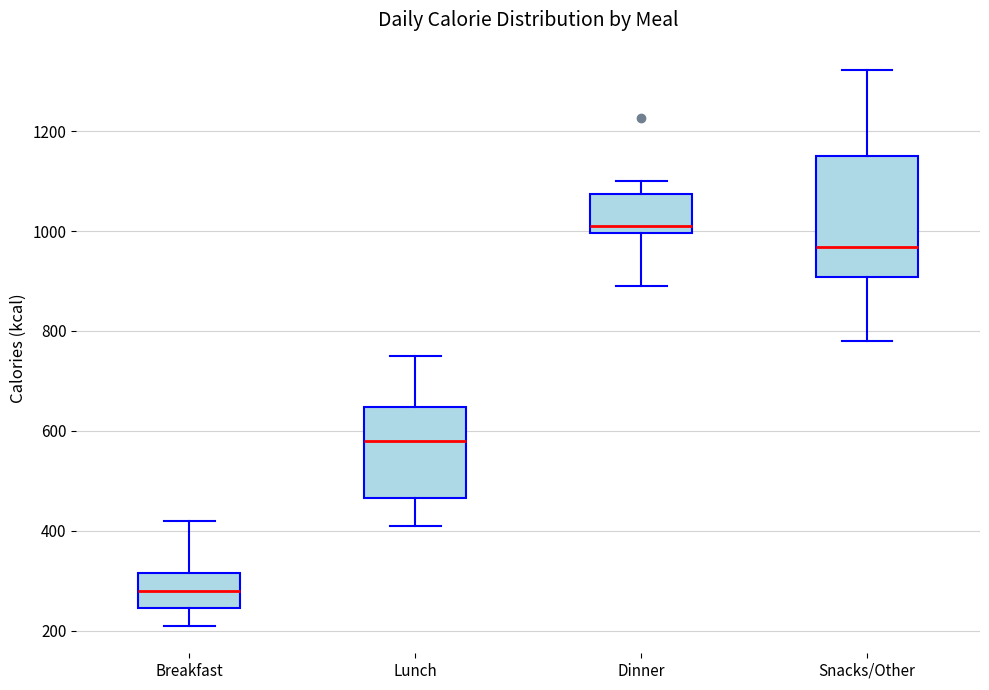

Reading left to right, transcribe this box plot: for each box, give where its median line is, the range the box spans, and where its two whiskers end, as read against the y-axis. The values are not printed on the chart, so give them approximately, as read against the axis.

Breakfast: median 280, box 240 to 320, whiskers 220 to 420
Lunch: median 580, box 460 to 640, whiskers 400 to 760
Dinner: median 1020, box 1000 to 1080, whiskers 900 to 1100
Snacks/Other: median 960, box 900 to 1160, whiskers 780 to 1320